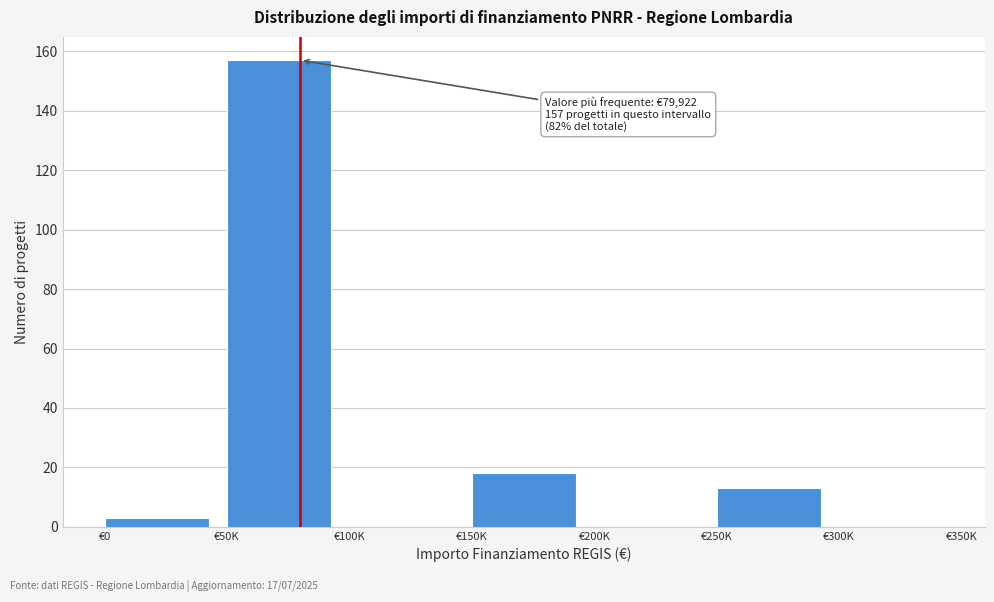

Reading left to right, extract all data points from this chart.

€0=3	€50K=157	€100K=0	€150K=18	€200K=0	€250K=13	€300K=0